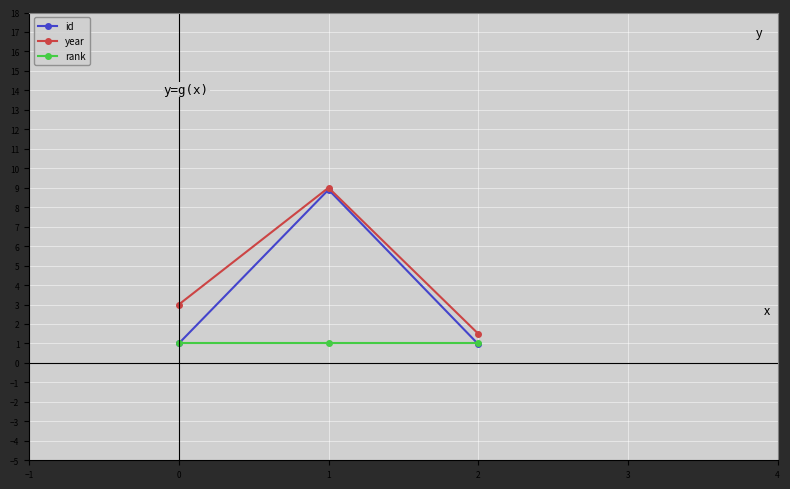

Which series has the largest total across all categories?

year